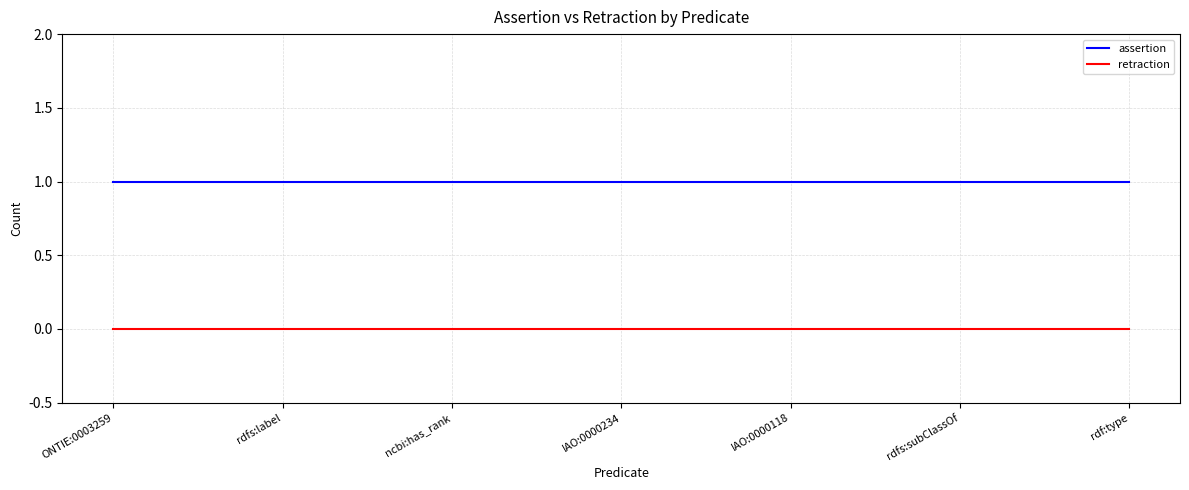

Rank the series by their maximum value, from highest to lowest.

assertion, retraction